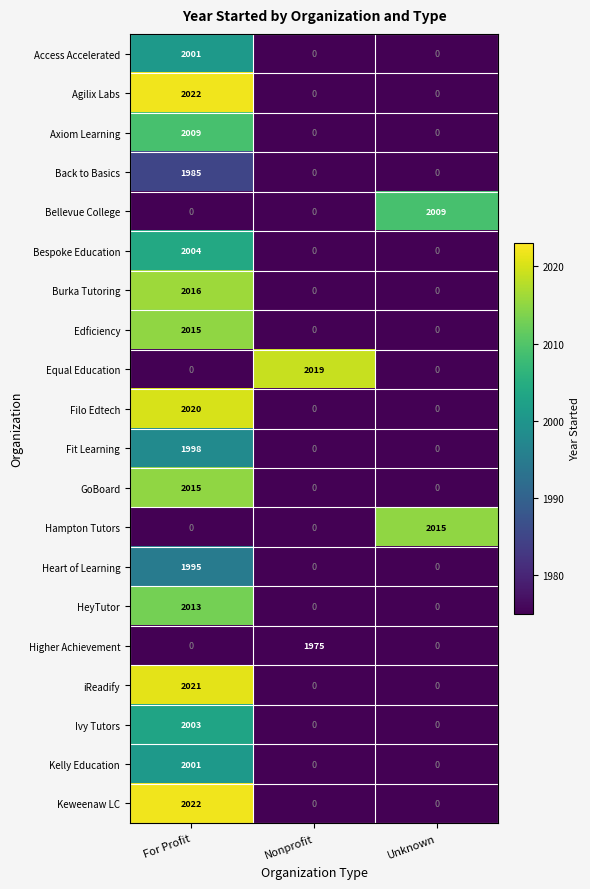

What is the total value across all series at For Profit?

32140